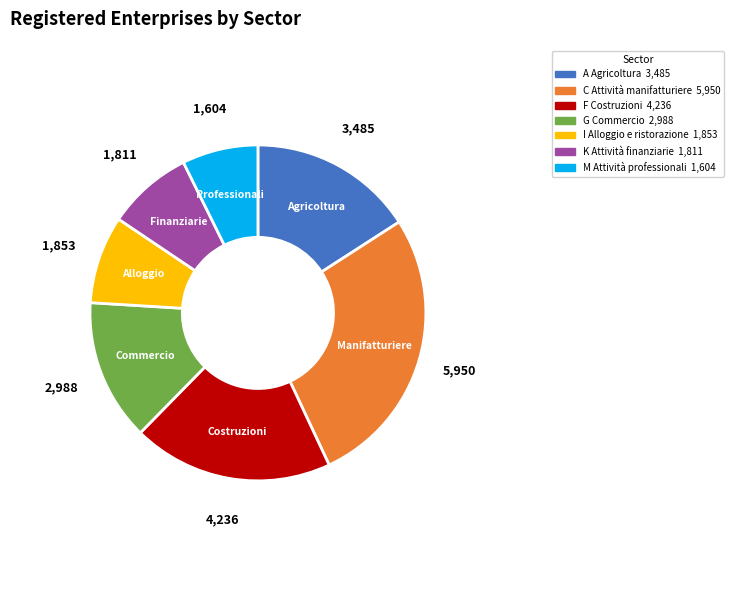

Which slice is the largest?

C Attività manifatturiere